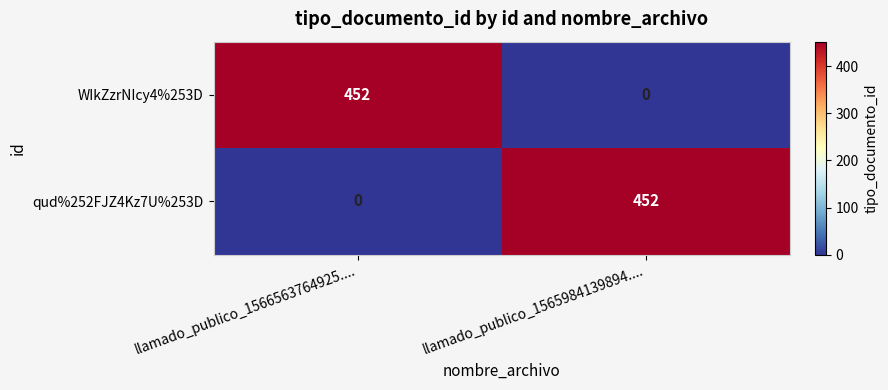

What is the difference between the highest and lowest values at llamado_publico_1565984139894....?

452